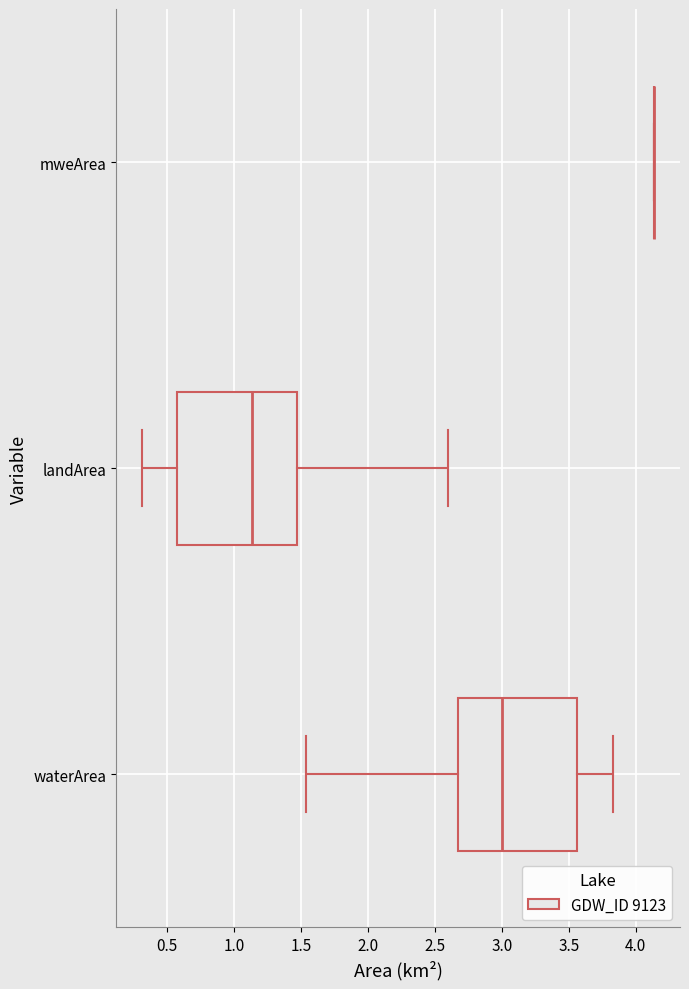

Reading bottom to top, transcribe this box plot: for each box, give where its median line is, the range the box spans, and where its two whiskers end, as read against the x-axis. The values are not printed on the chart, so give them approximately, as read against the axis.

waterArea: median 3.00, box 2.65 to 3.55, whiskers 1.55 to 3.85
landArea: median 1.15, box 0.60 to 1.45, whiskers 0.30 to 2.60
mweArea: box collapsed to a line at 4.15, whiskers 4.15 to 4.15